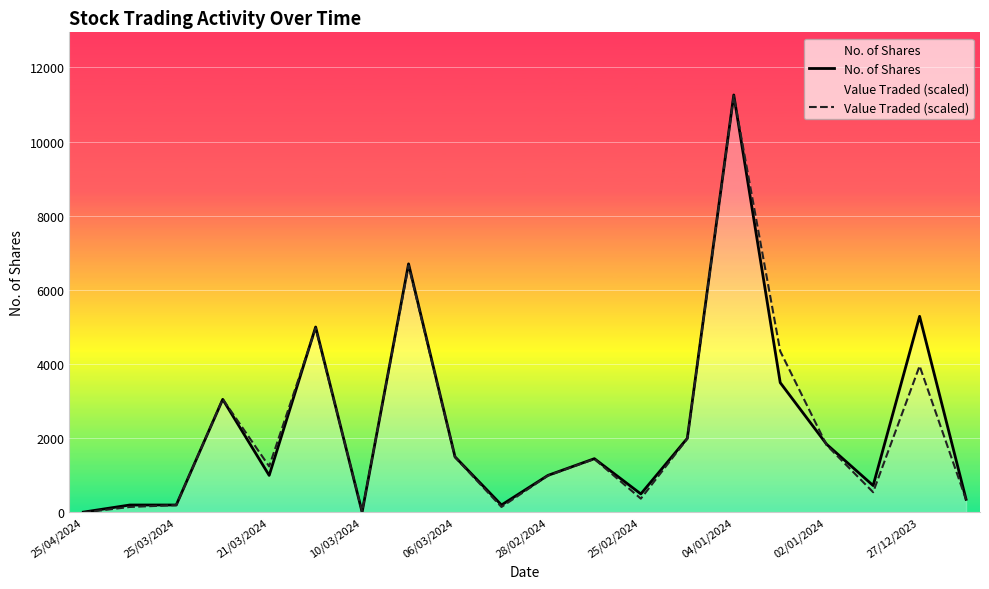

The value of Value Traded (scaled) at 11 is 1441.0. True or false?

True